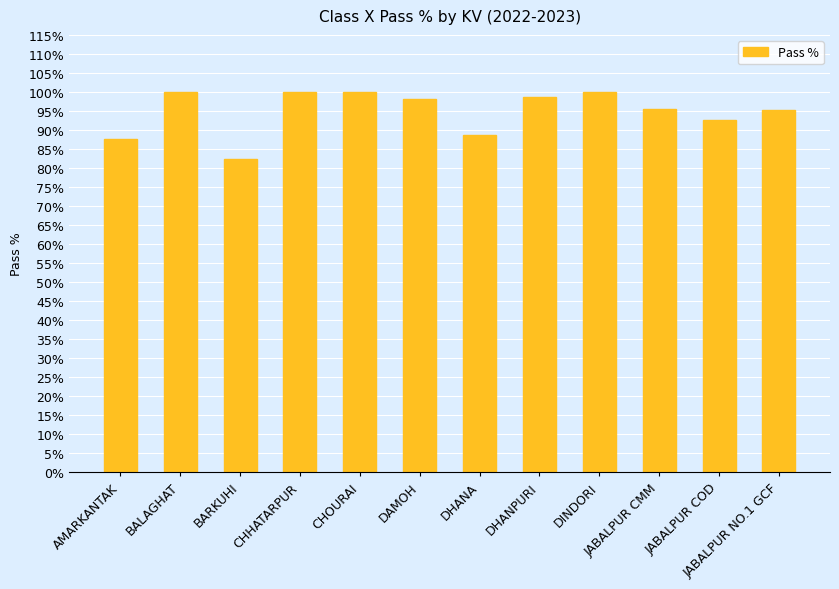

Which category has the lowest value across all series?

BARKUHI